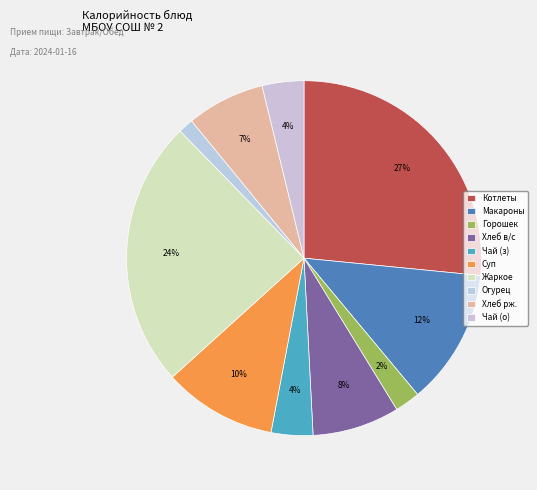

How many slices are in this pie chart?

10